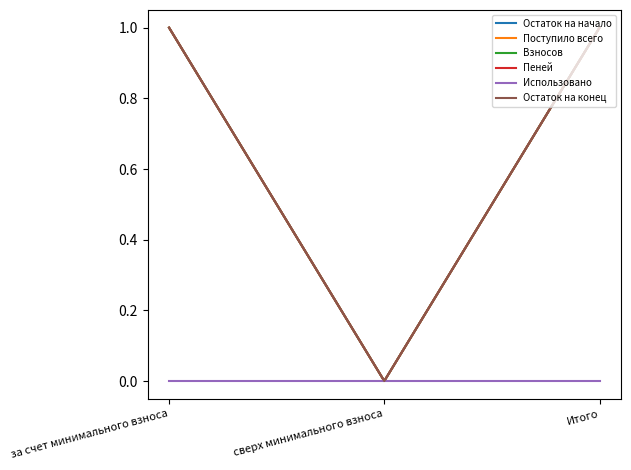

Does the chart display data point markers on the line(s)?

No